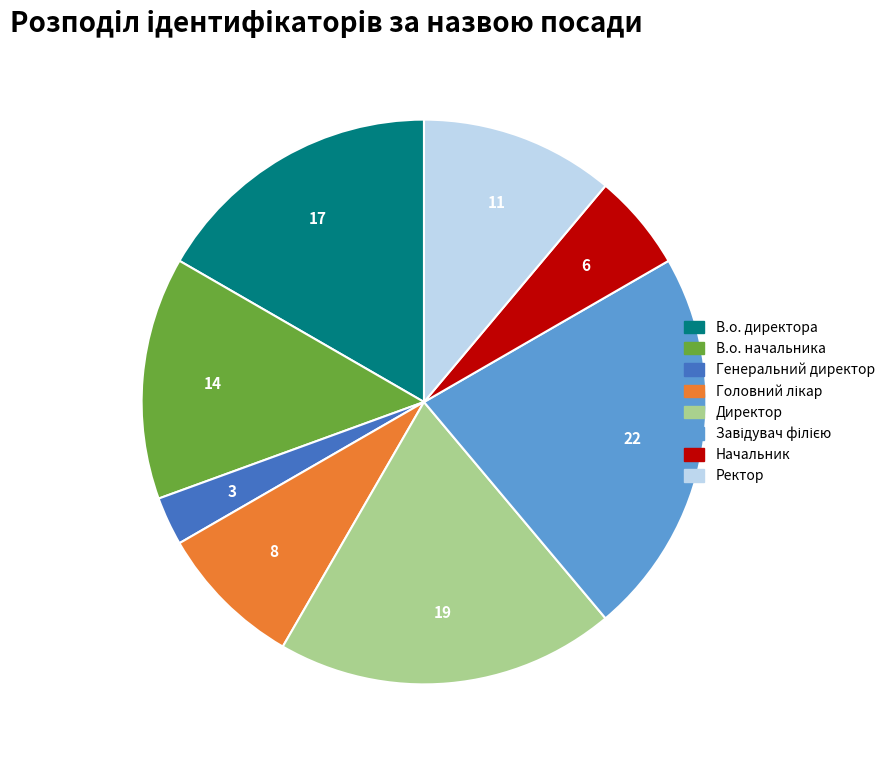

Does any single category account for the majority?

No